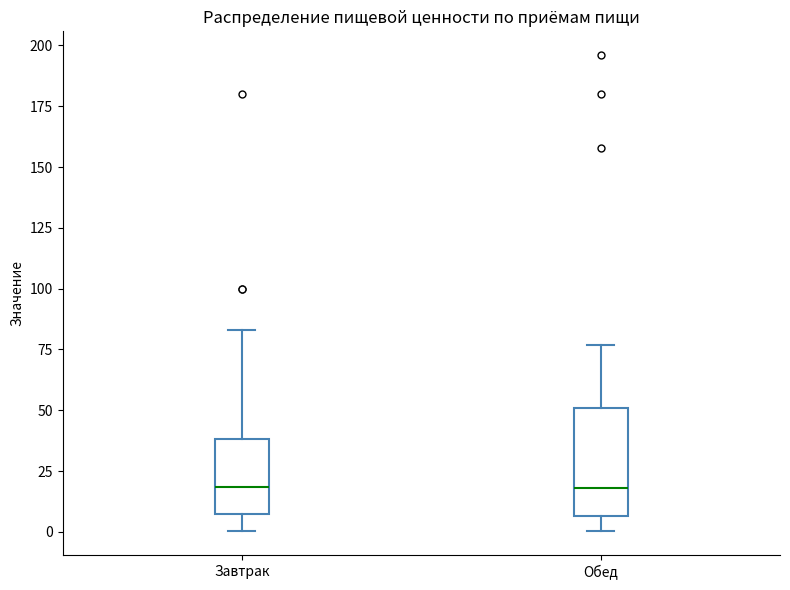

Reading left to right, transcribe this box plot: for each box, give where its median line is, the range the box spans, and where its two whiskers end, as read against the y-axis. The values are not printed on the chart, so give them approximately, as read against the axis.

Завтрак: median 20, box 5 to 40, whiskers 0 to 85
Обед: median 20, box 5 to 50, whiskers 0 to 75